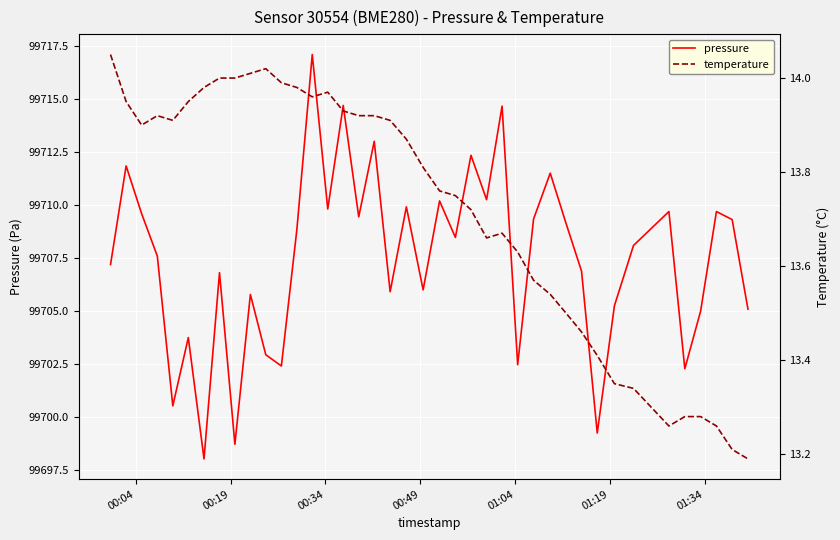

What is the average value of the pressure series?

99707.5